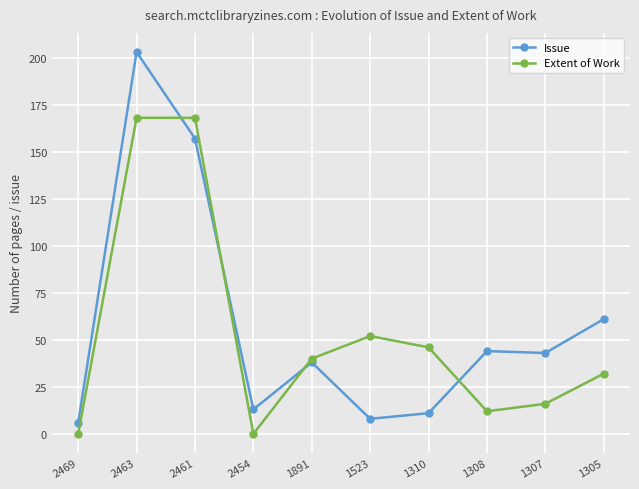

How many data points in Extent of Work are less than 40?

5